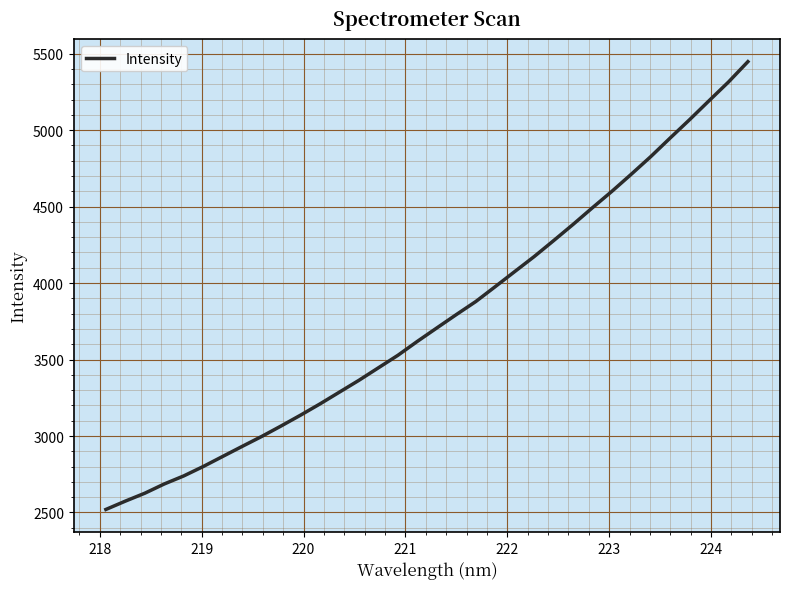

What is the smallest value displayed?

2519.7